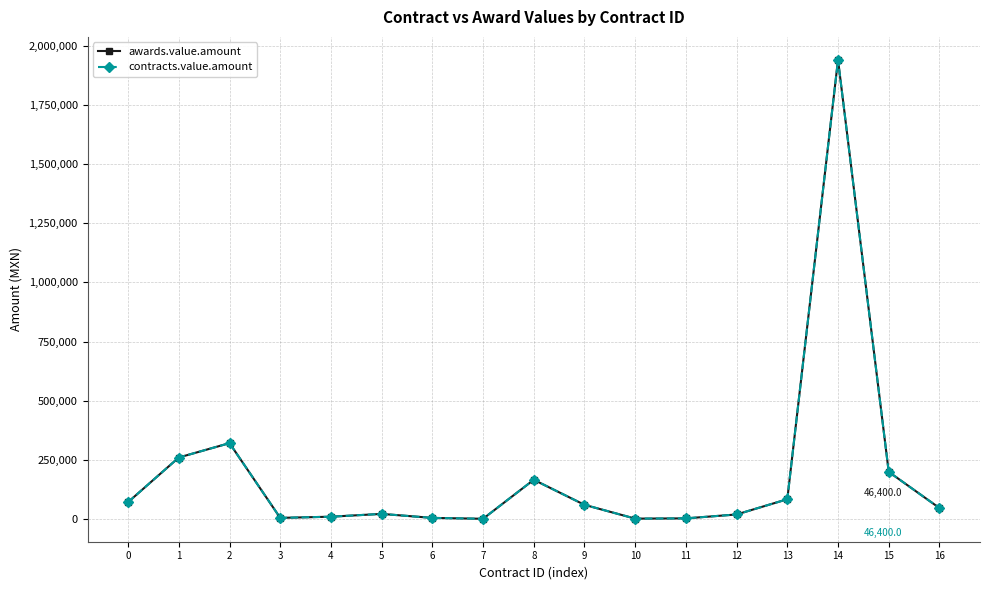

Which series changed the most between 13 and 14?

awards.value.amount